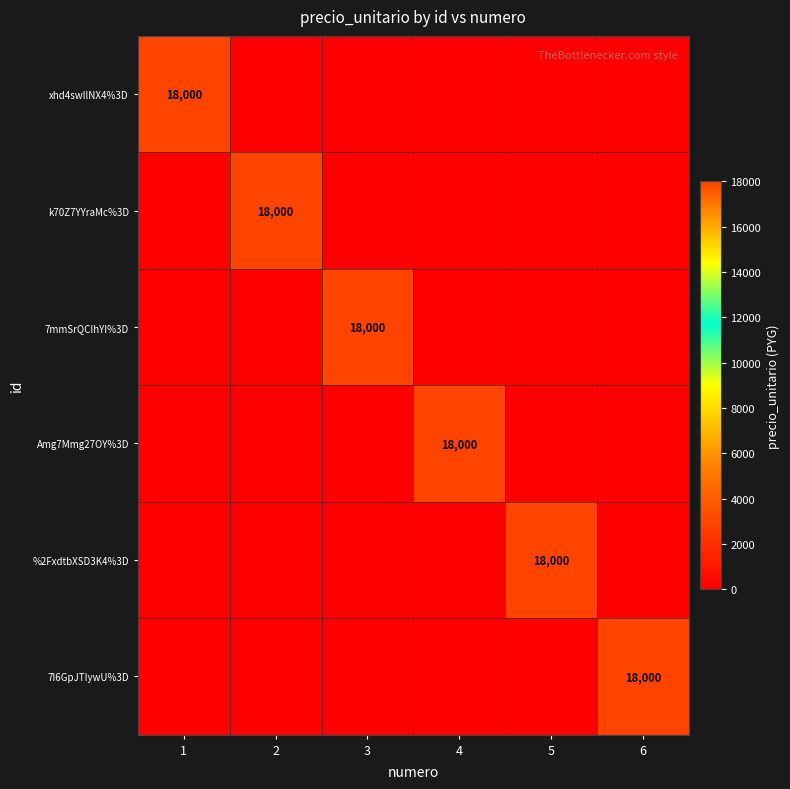

At 2, list the series in order from largest to smallest.

k70Z7YYraMc%3D, xhd4swIlNX4%3D, 7mmSrQCIhYI%3D, Amg7Mmg27OY%3D, %2FxdtbXSD3K4%3D, 7I6GpJTIywU%3D